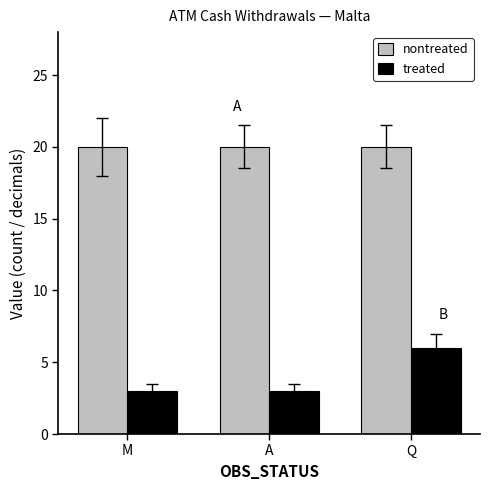

What position from the right is M?

3